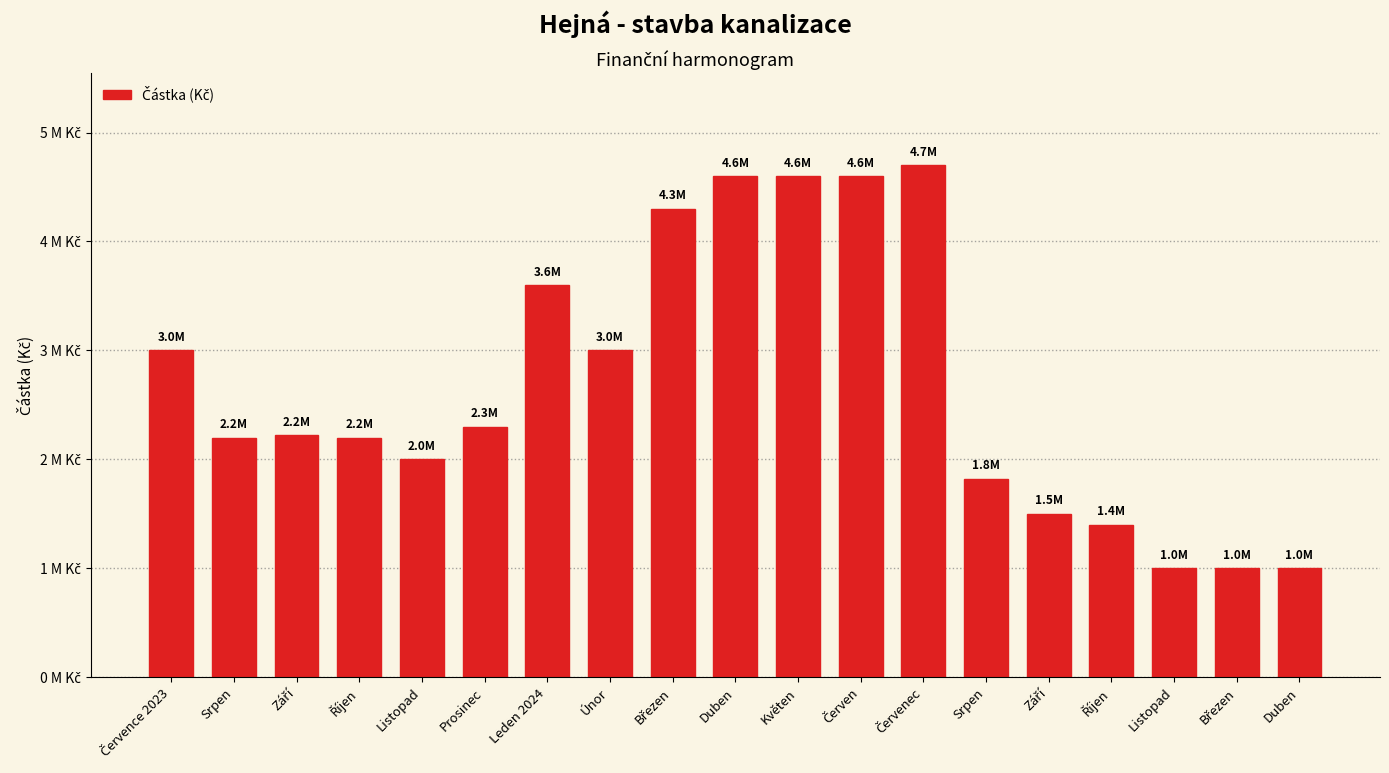

The value at Březen is 1714200. True or false?

False